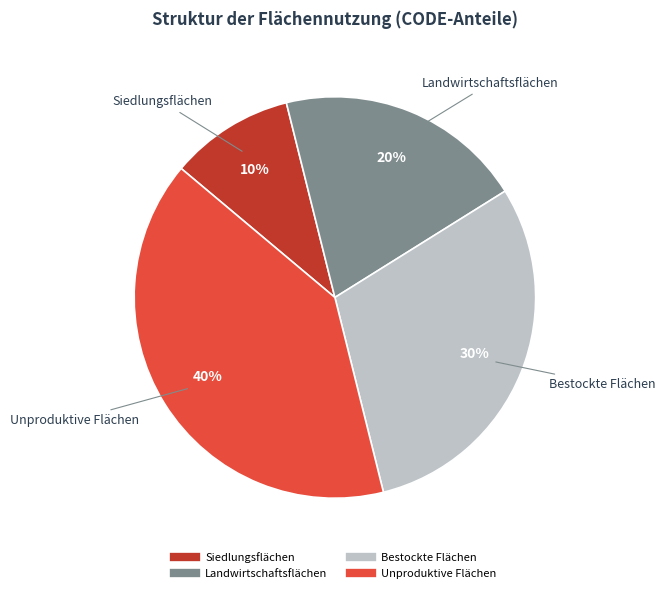

Do Landwirtschaftsflächen and Unproduktive Flächen together represent more than half of the pie?

Yes